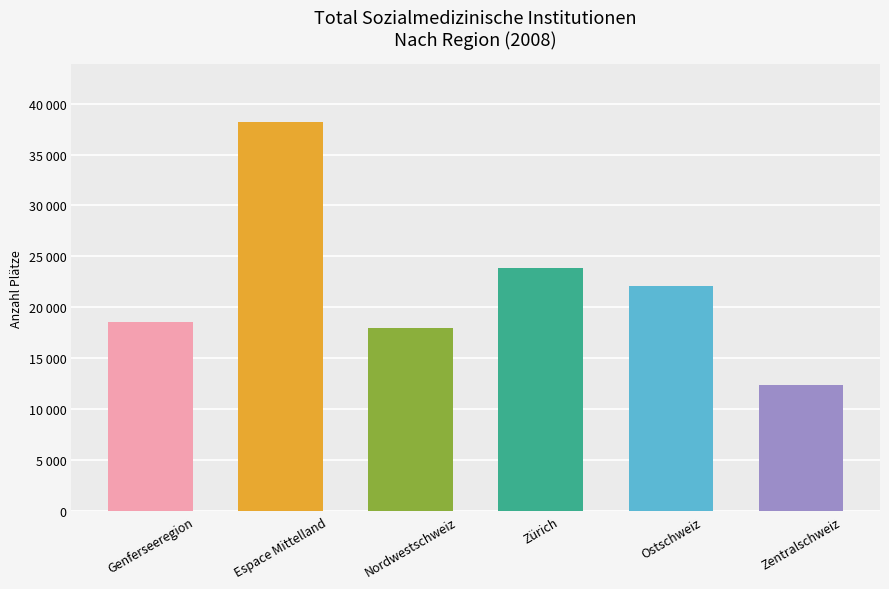

True or false: the data shows 38153 at Espace Mittelland.

True